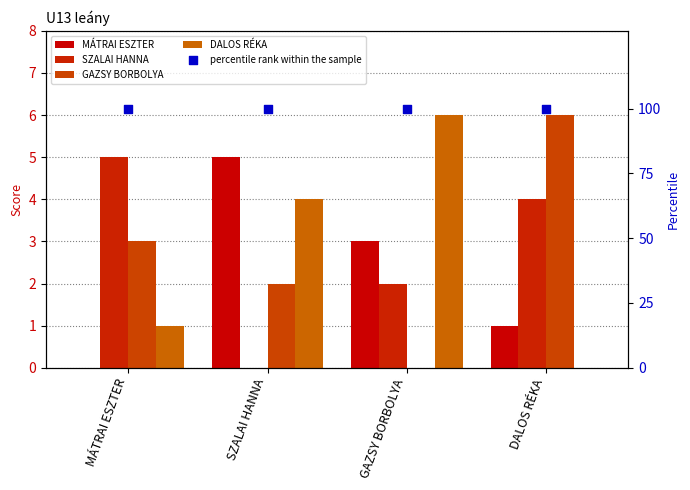

Which series has the largest total across all categories?

percentile rank within the sample